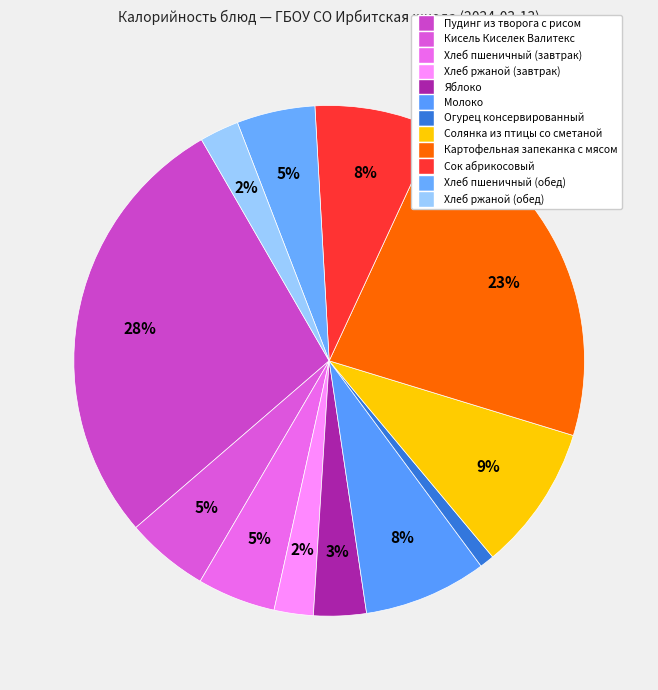

Do Хлеб ржаной (обед) and Солянка из птицы со сметаной together represent more than half of the pie?

No